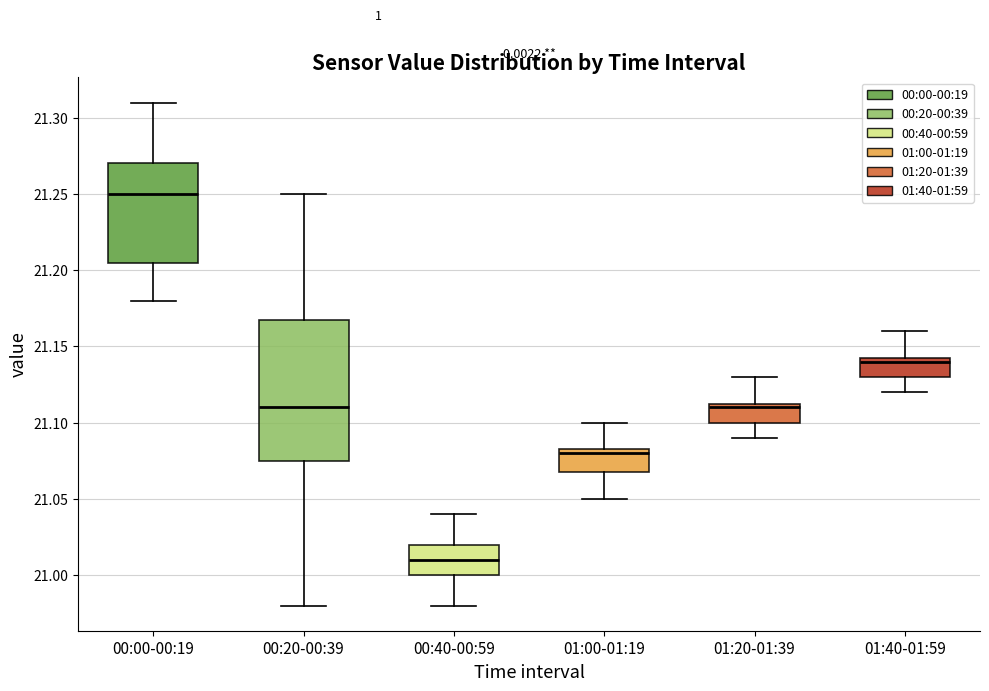

Where is the lower edge of the box for 01:40-01:59 on the y-axis? The values are not printed on the chart, so give them approximately, as read against the axis.

21.130